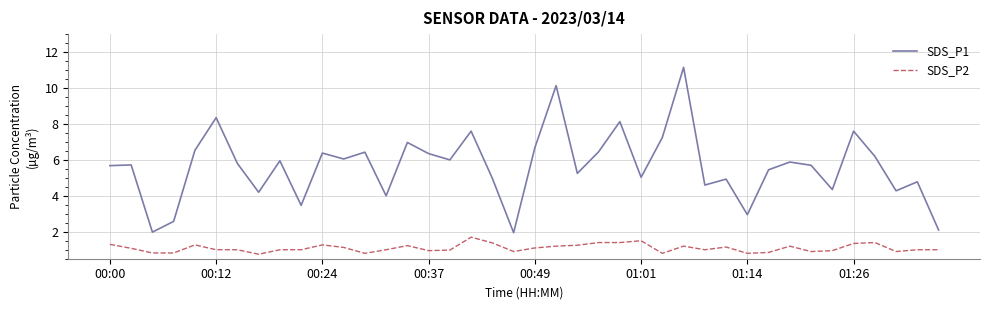

What is the greatest value displayed?

11.2